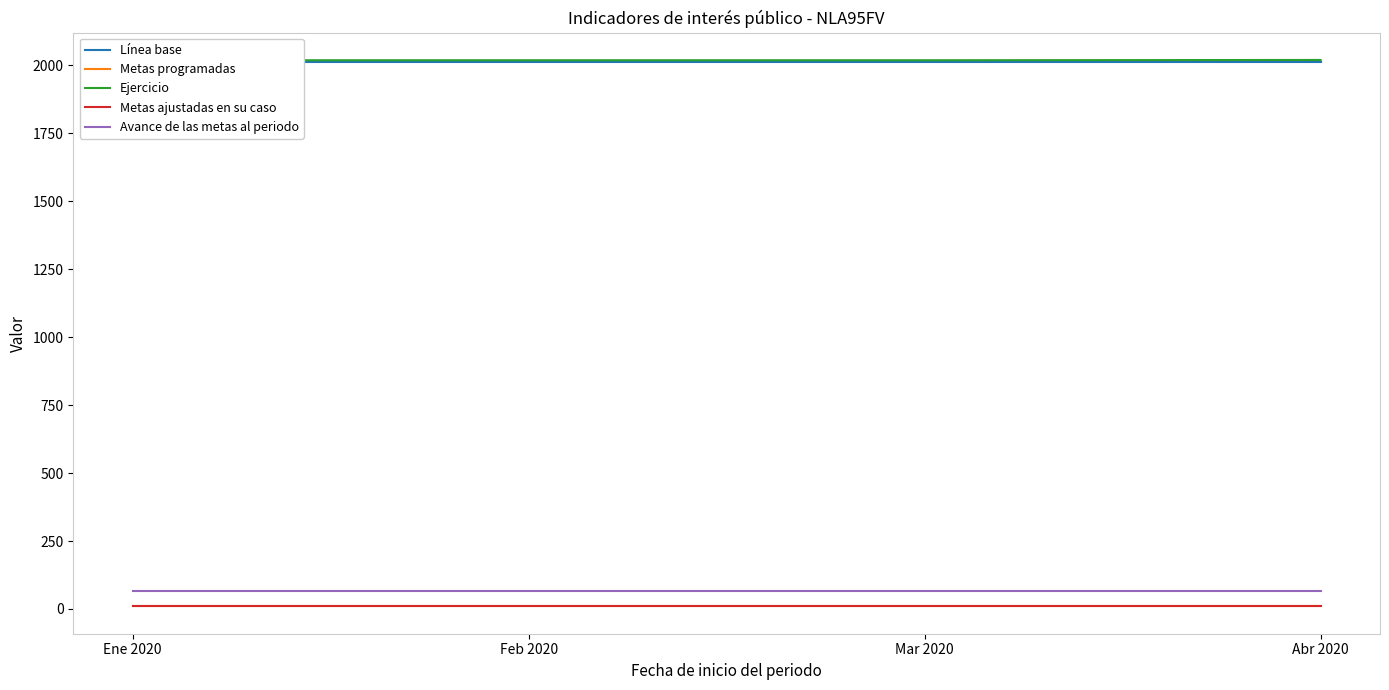

What are all the series names shown in the legend?

Línea base, Metas programadas, Ejercicio, Metas ajustadas en su caso, Avance de las metas al periodo